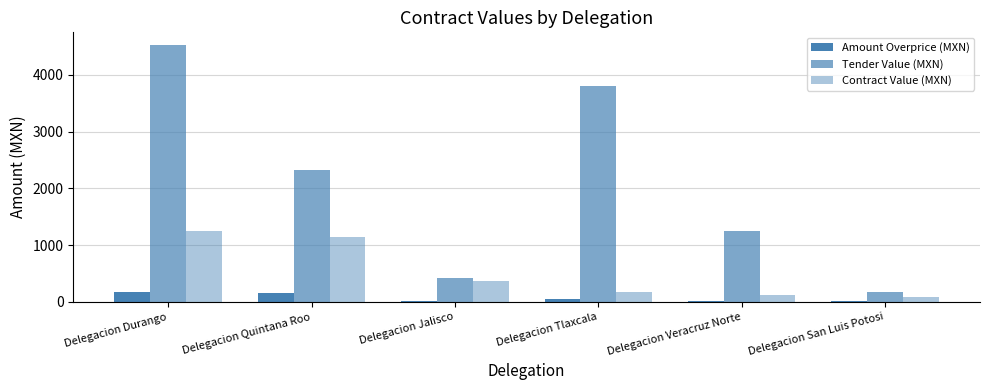

What is the value of the Contract Value (MXN) bar at the 6th from the left?

86.2